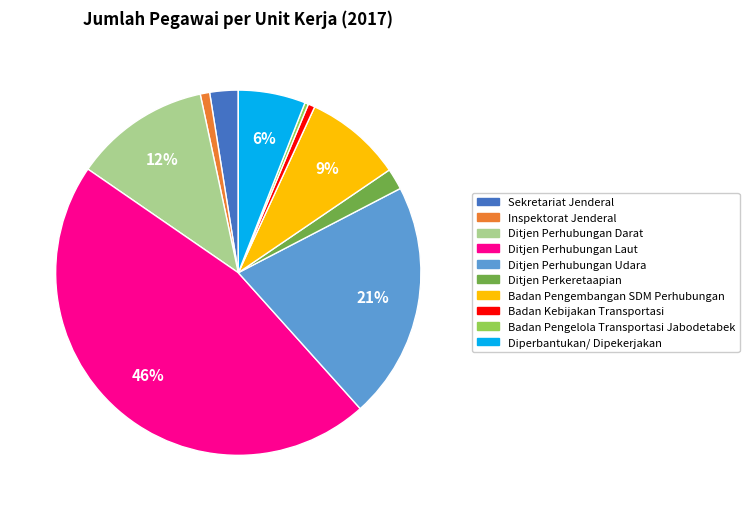

Count the number of slices in the pie.

10